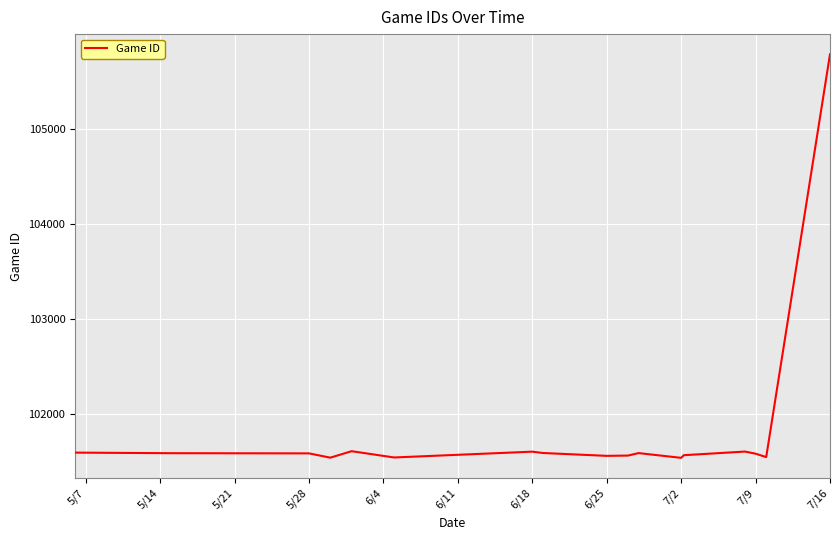

What is the minimum value shown in the chart?

101543